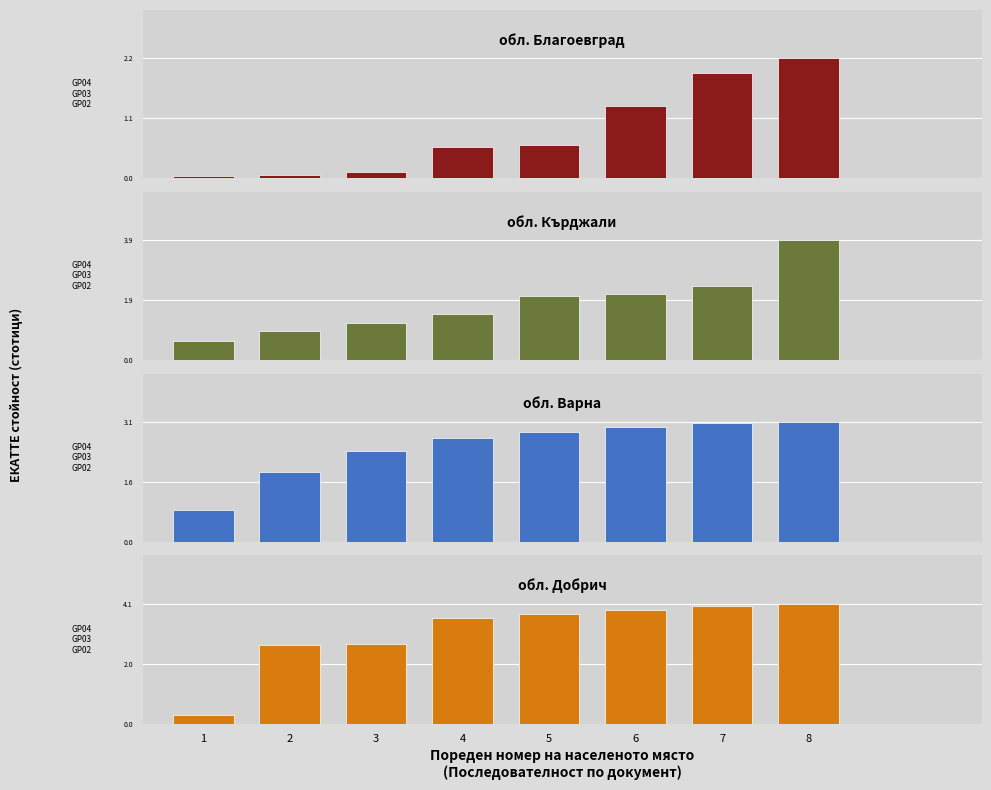

True or false: обл. Добрич has a value of 2.3 at 8.

False